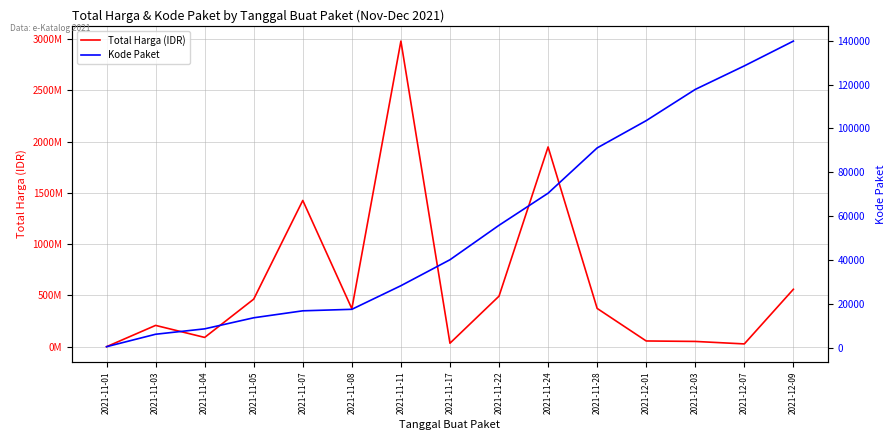

What is the label of the 3rd point from the left?

2021-11-04